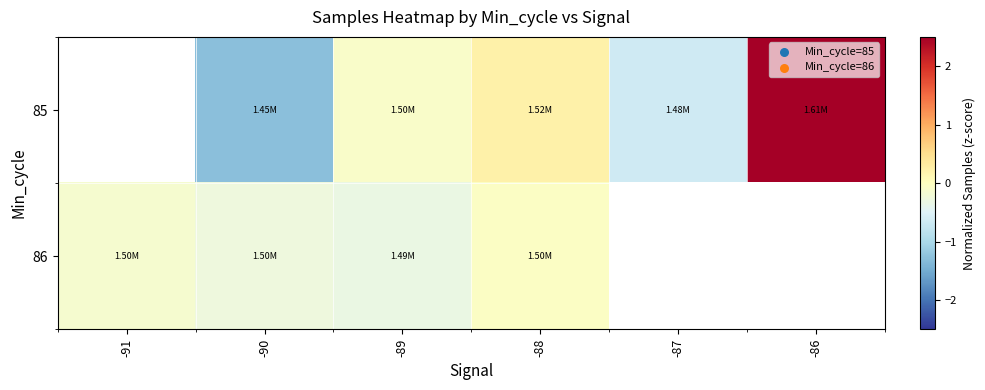

At which category does the chart reach its minimum across all series?

-90